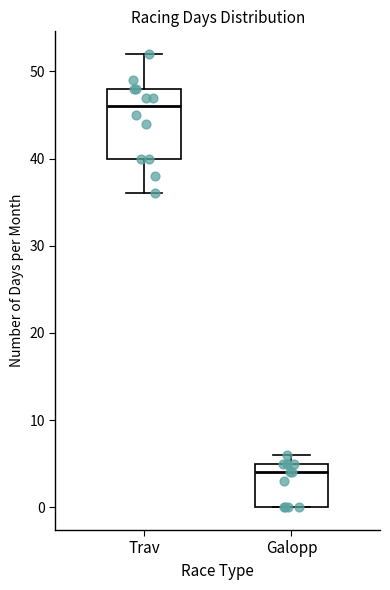

Where does the median line of the box for Trav sit on the y-axis? The values are not printed on the chart, so give them approximately, as read against the axis.

46